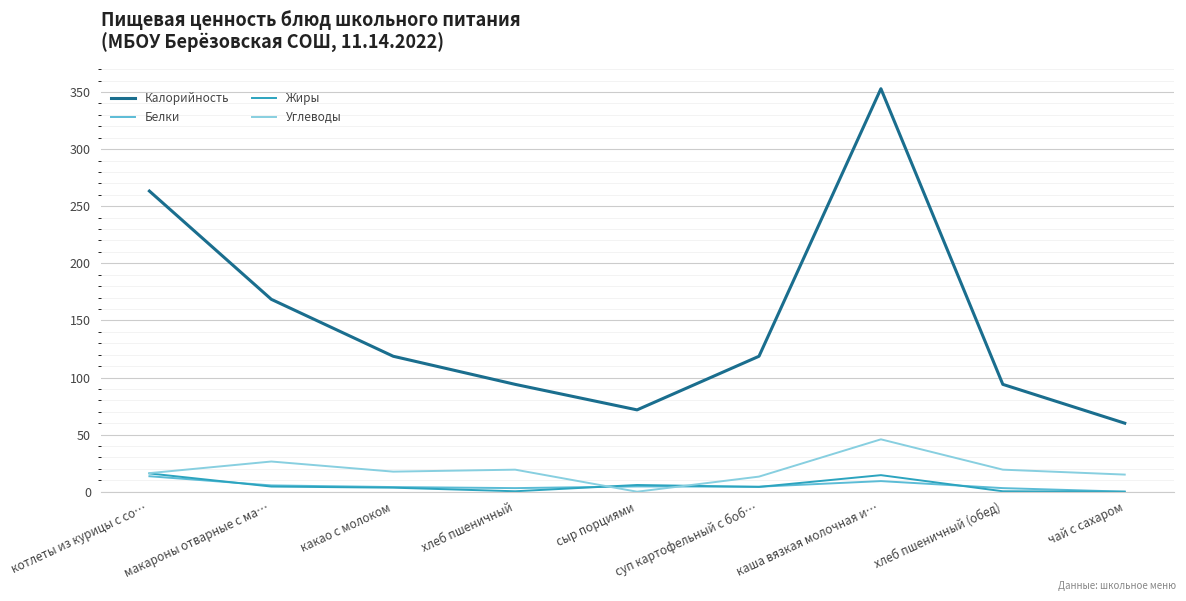

Between какао с молоком and чай с сахаром, which series saw the biggest shift?

Калорийность